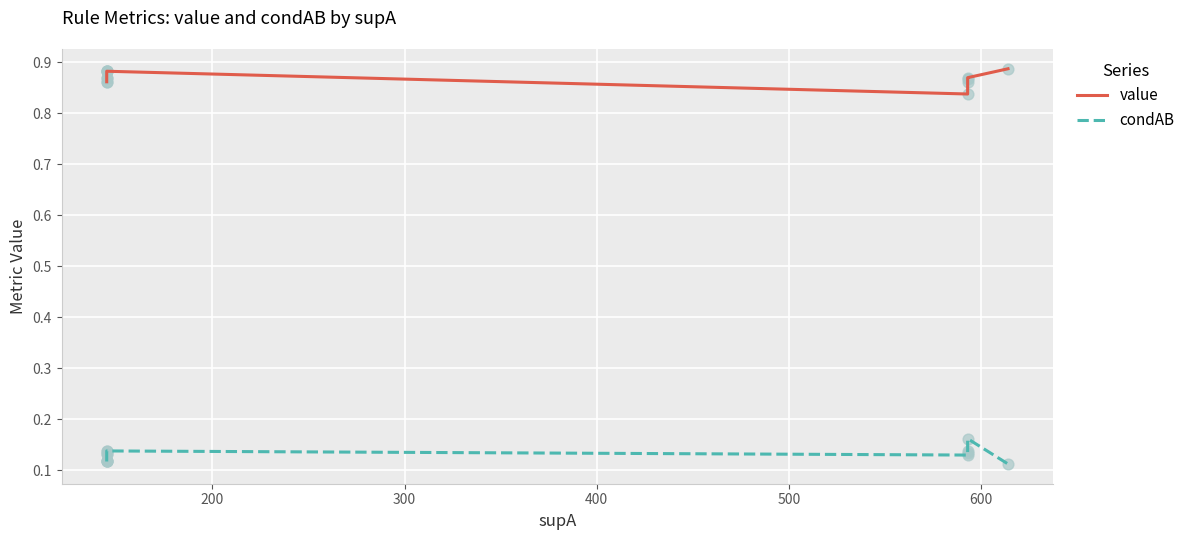

What are all the series names shown in the legend?

value, condAB